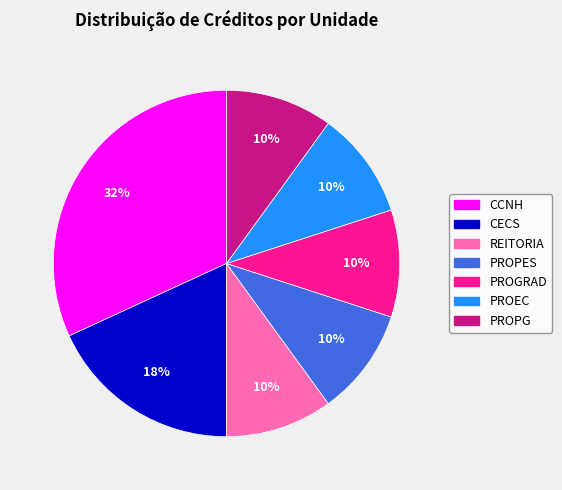

Combined, do PROPG and REITORIA account for over 50%?

No